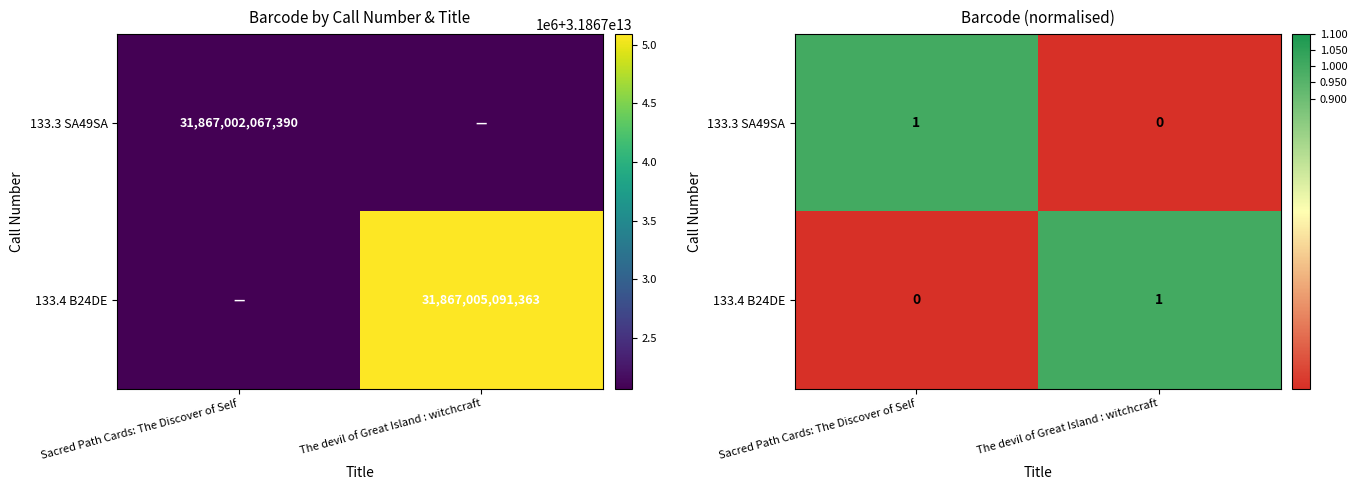

What is the difference between the highest and lowest values at The devil of Great Island : witchcraft?

1